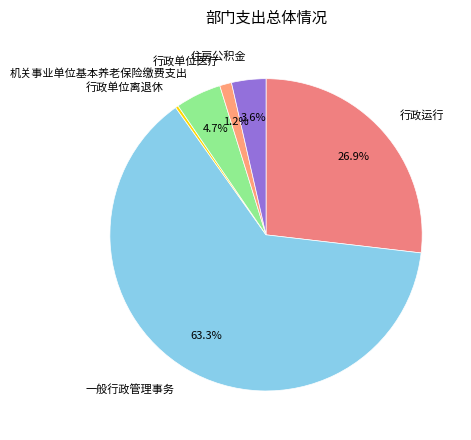

How many slices are in this pie chart?

6